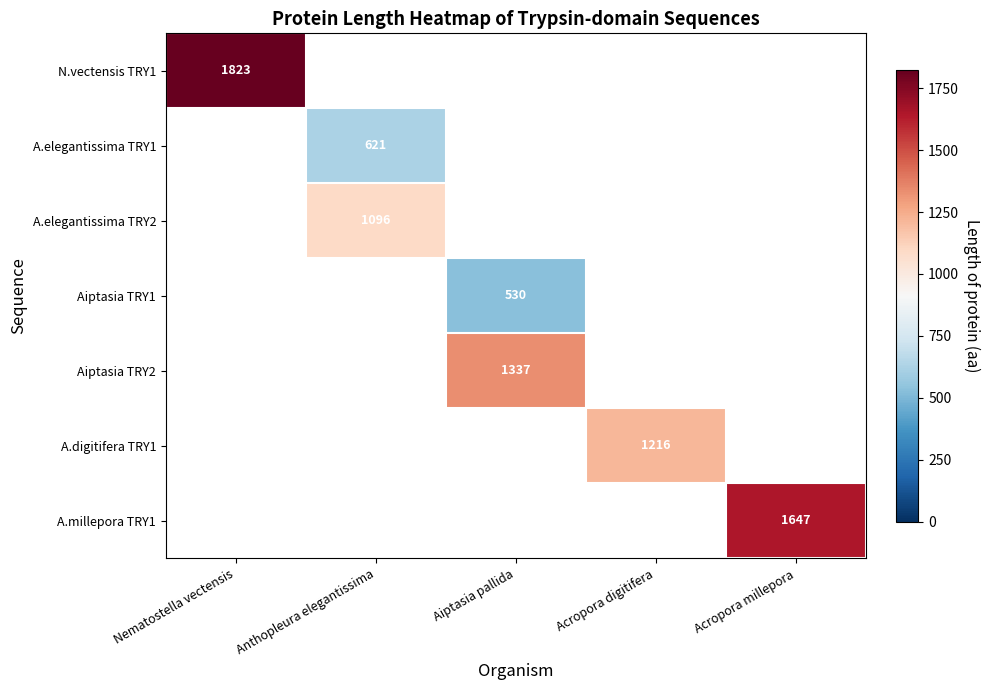

True or false: Aiptasia TRY2 has a value of 1961 at Aiptasia pallida.

False